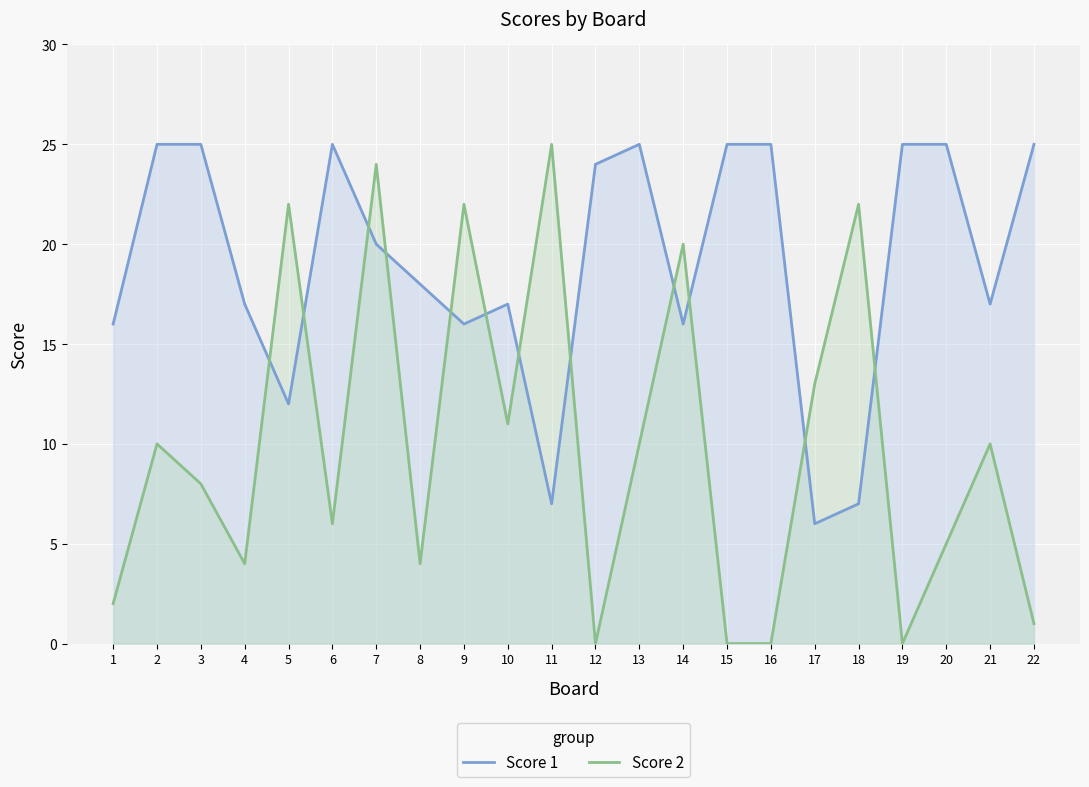

The Score 1 series shows 16 at 9. True or false?

True